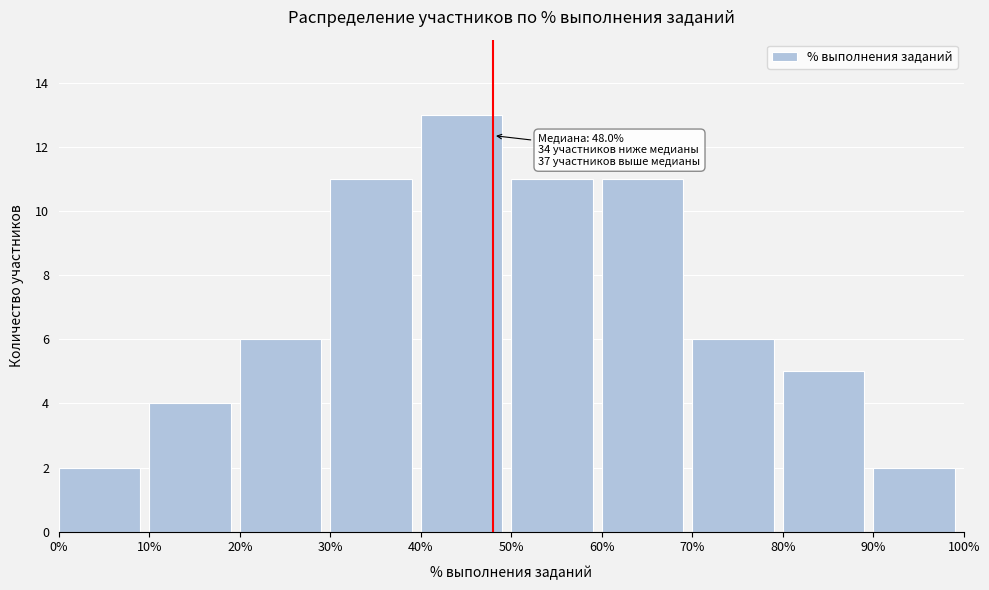

Which range on the x-axis has the tallest bar?

40% to 50%